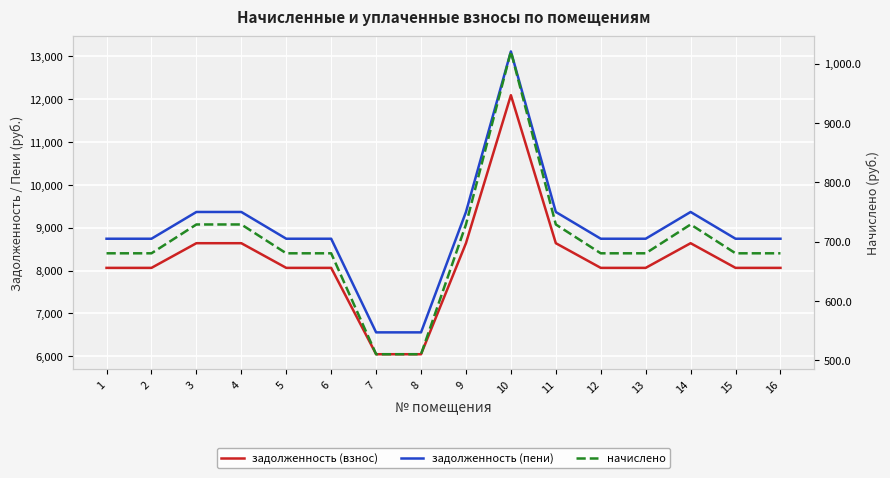

What is the maximum value shown in the chart?

13116.6